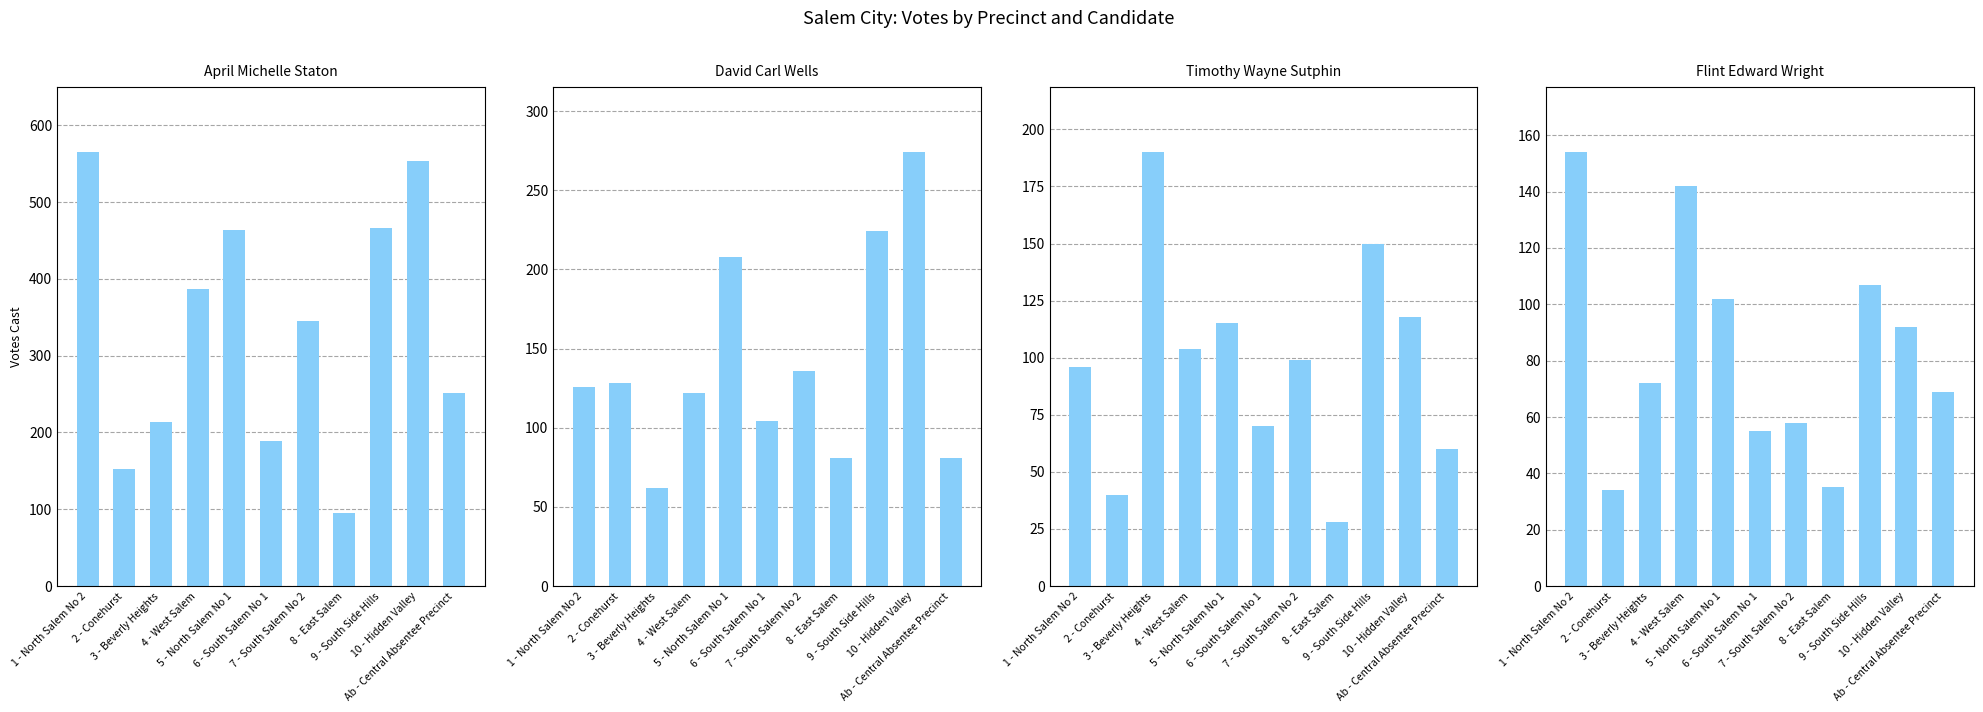

At which category is the sum across all series the highest?

10 - Hidden Valley